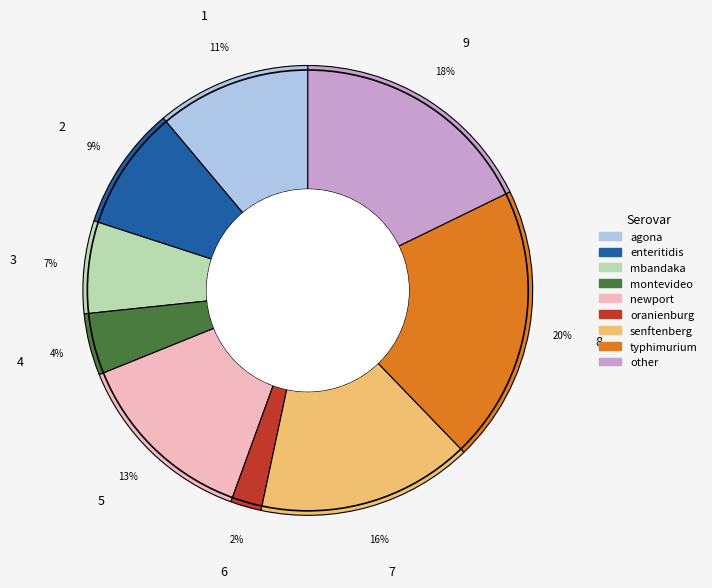

Does 6 account for over 50% of the chart?

No